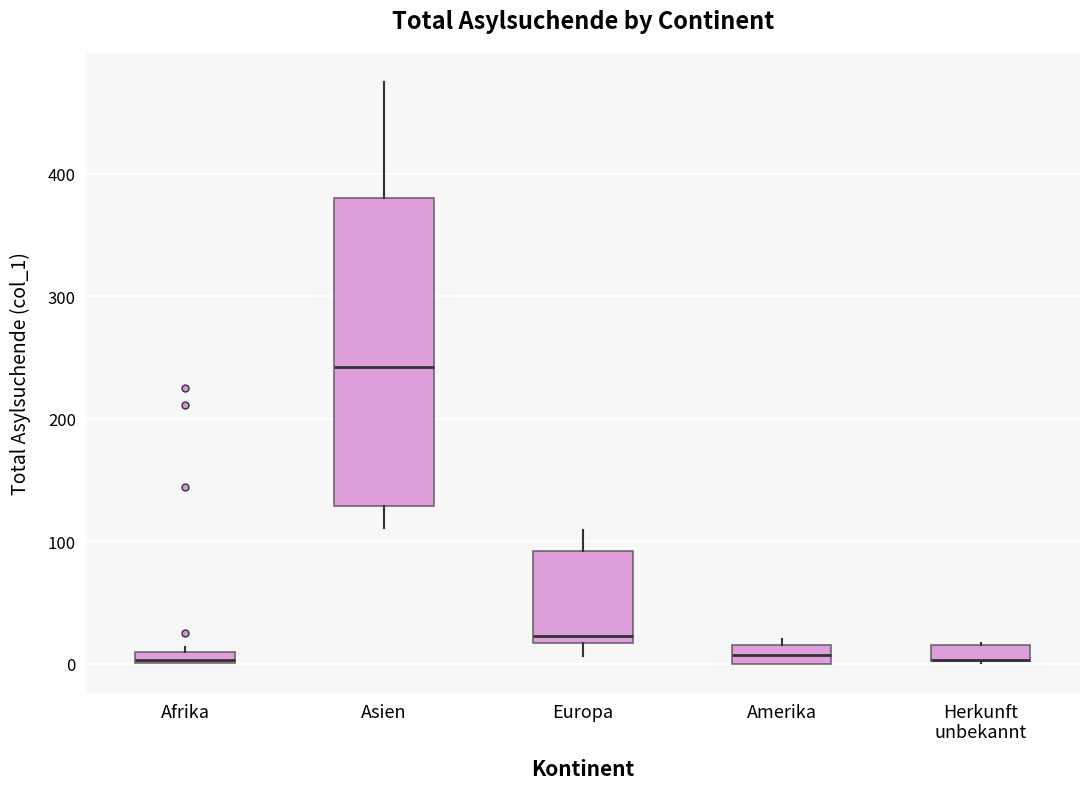

Where does the median line of the box for Asien sit on the y-axis? The values are not printed on the chart, so give them approximately, as read against the axis.

240